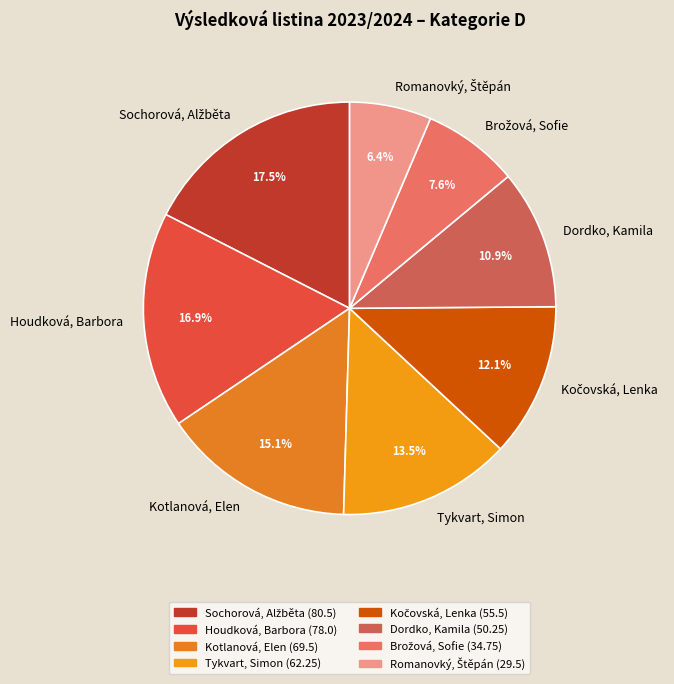

Is Dordko, Kamila the majority of the pie?

No